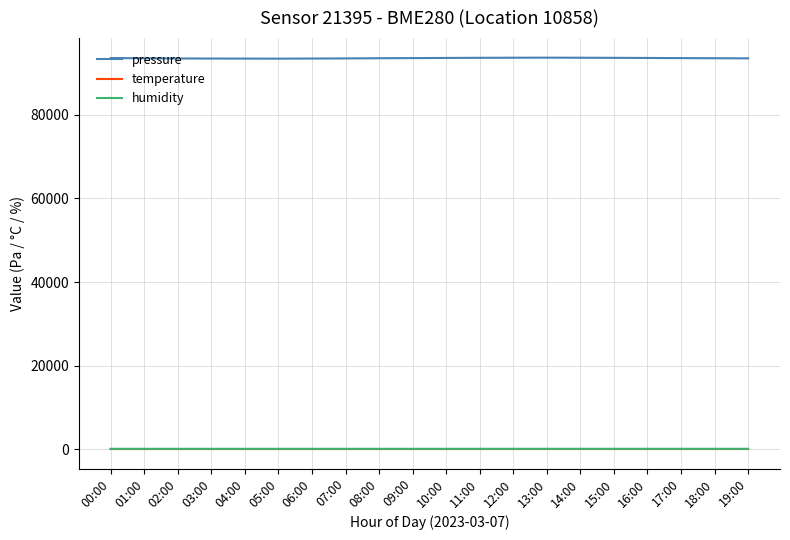

True or false: temperature and pressure cross at least once.

False